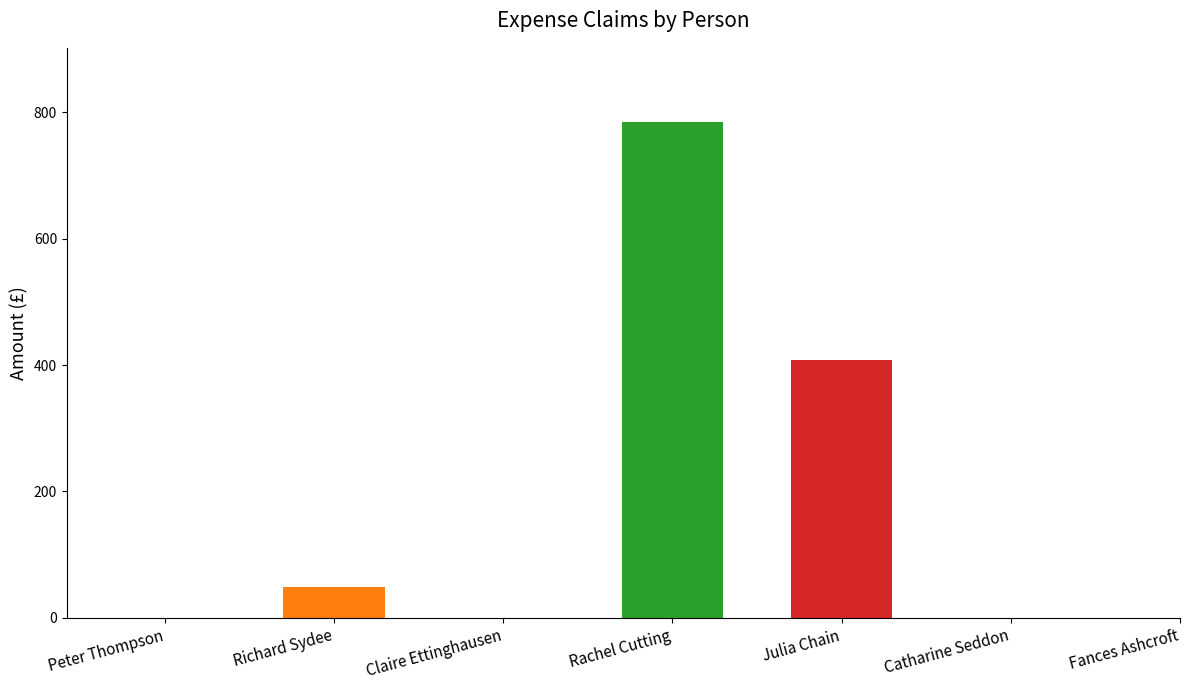

How many data points in Total are less than 48?

3